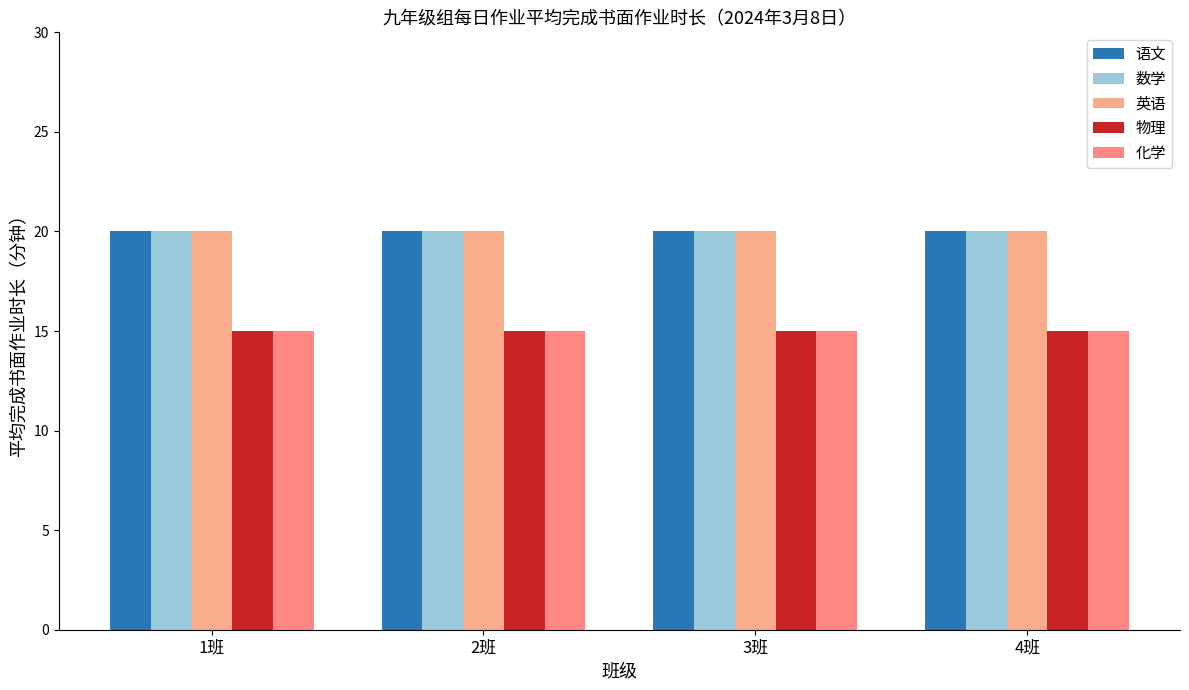

How many bars are there in total?

20